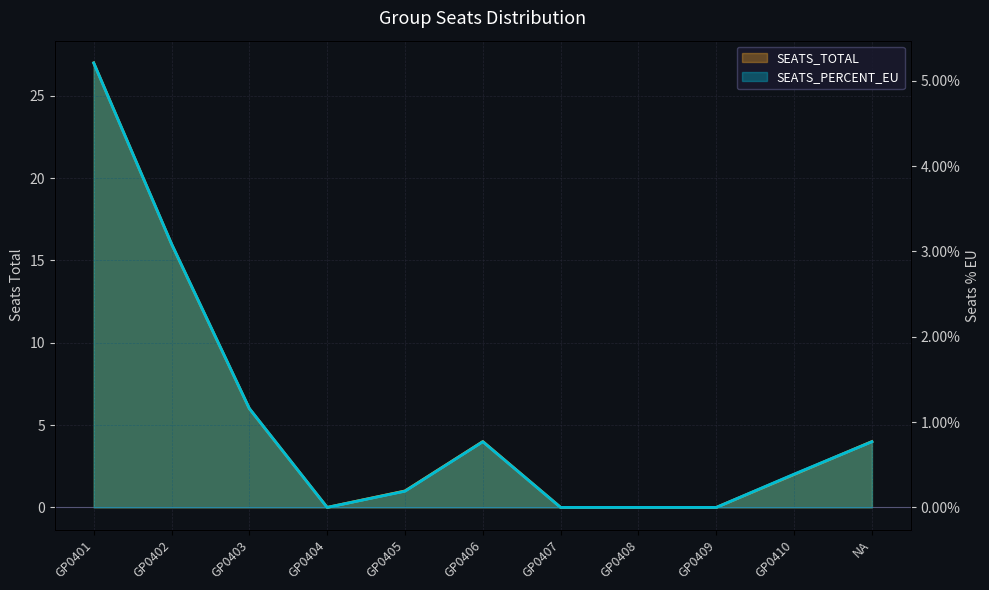

True or false: SEATS_TOTAL and SEATS_PERCENT_EU cross at least once.

False